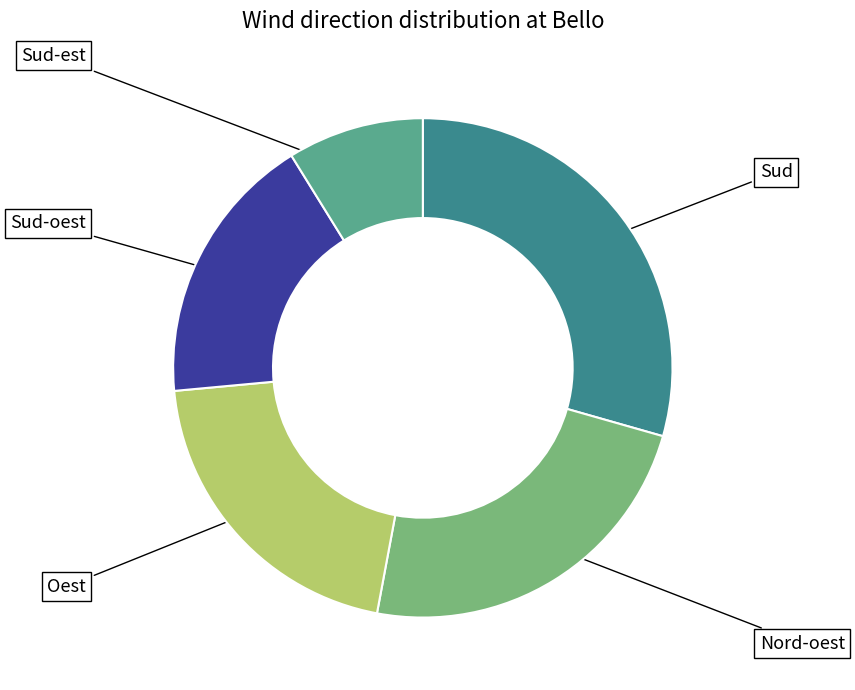

Is there a majority slice in this chart?

No